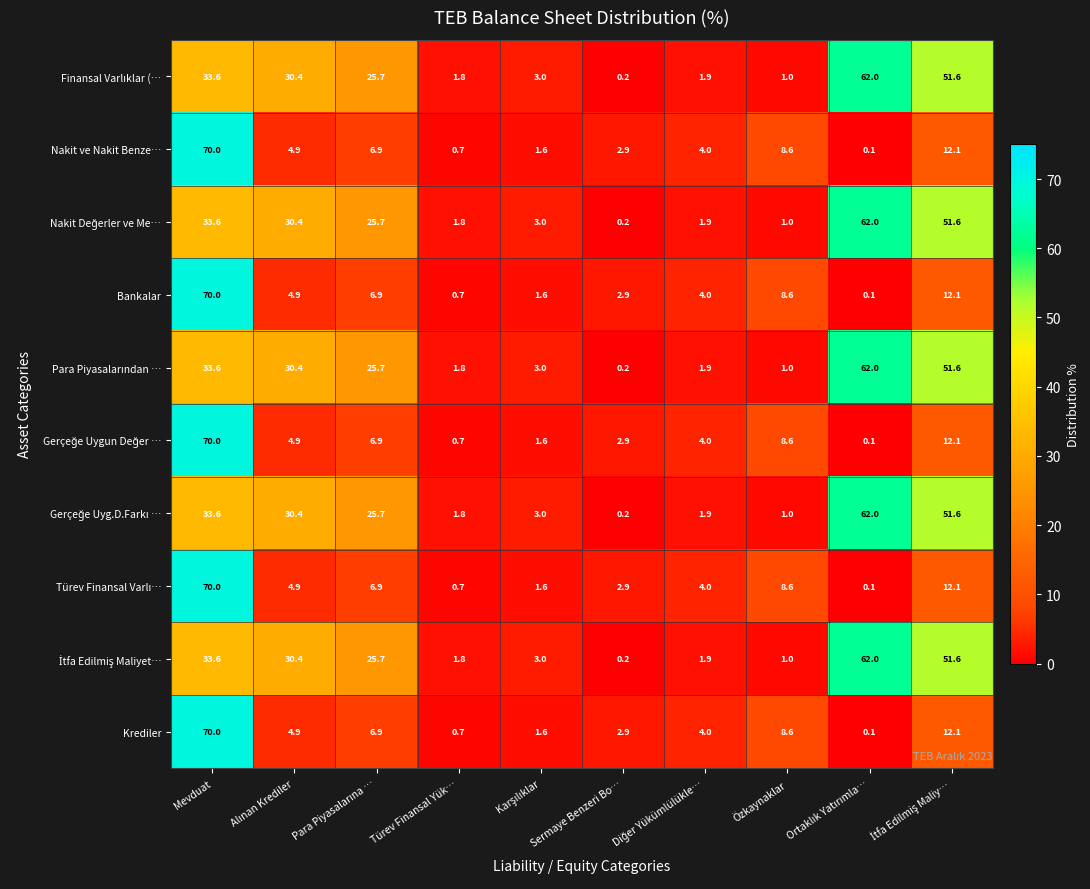

What is the maximum value for Nakit ve Nakit Benze…?

70.0